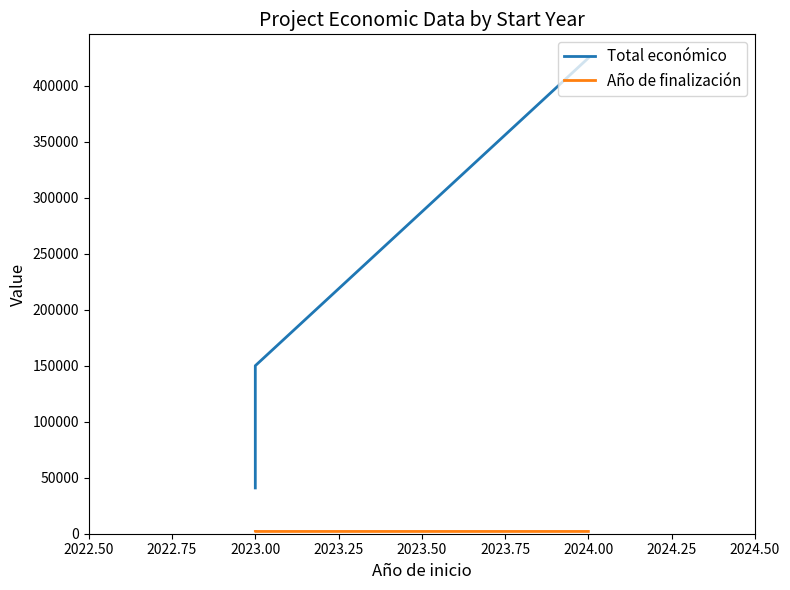

Read the Año de finalización value at 2023.00, to the nearest 5.

2025